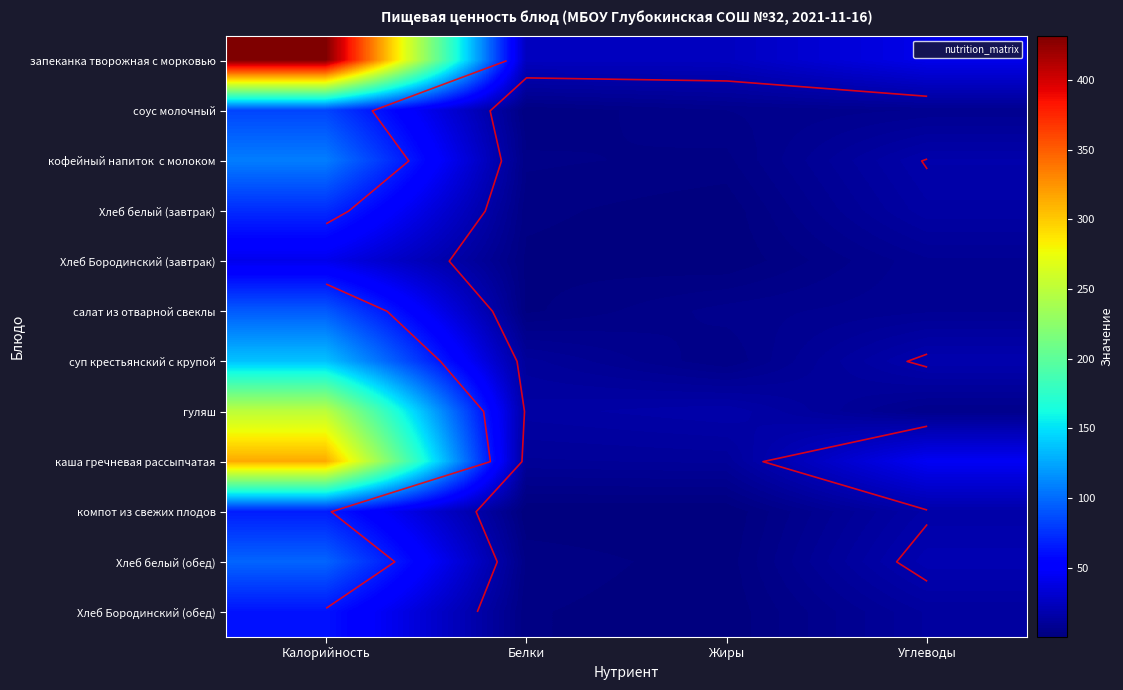

What is the spread (max minus min) of values at Жиры?

24.6